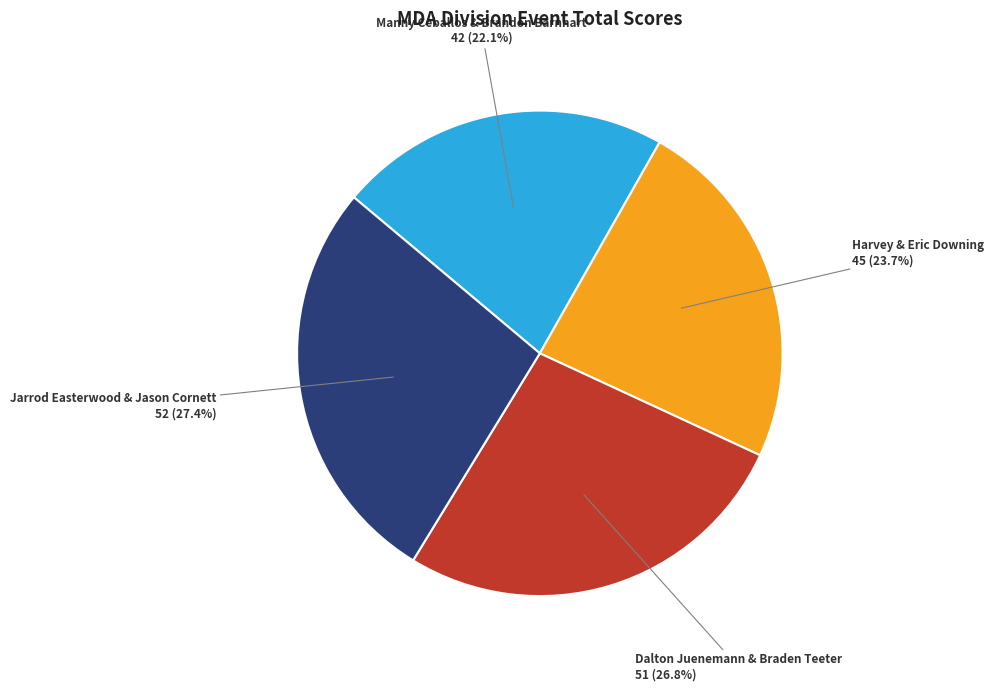

Between Dalton Juenemann & Braden Teeter and Harvey & Eric Downing, which is larger?

Dalton Juenemann & Braden Teeter